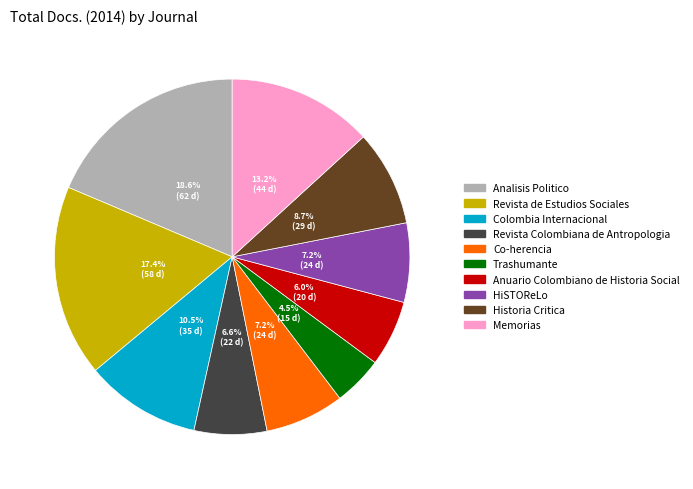

To the nearest percent, what percentage of the pie is Revista de Estudios Sociales?

17%